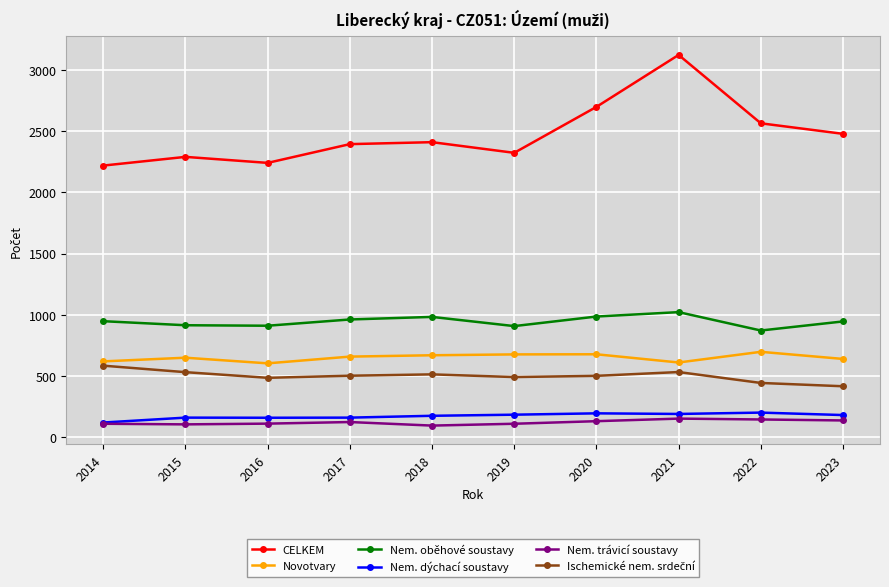

Which label corresponds to the largest value in the chart?

2021